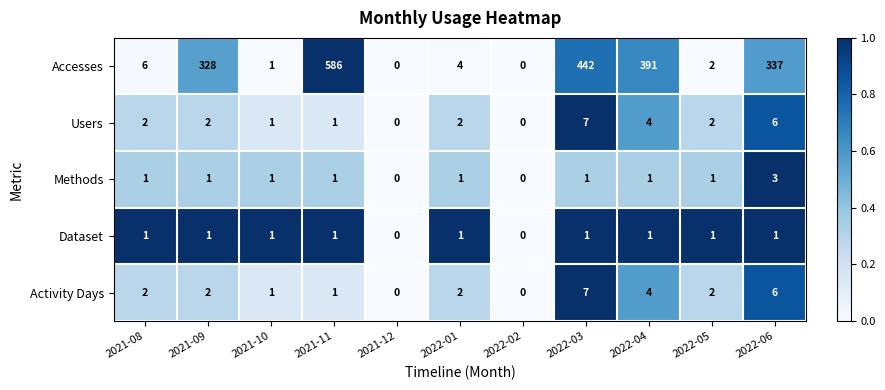

Which series has the largest range (max minus min)?

Accesses